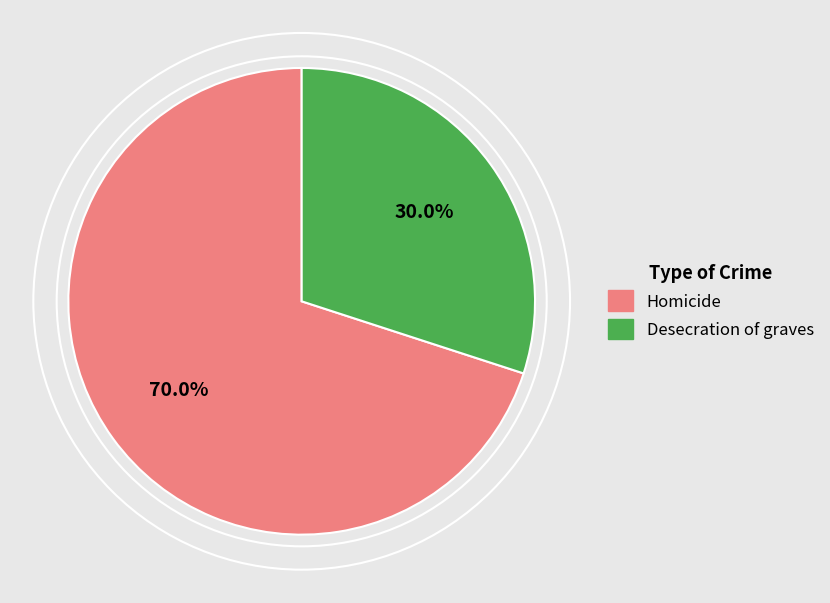

To the nearest percent, what is the combined percentage of Desecration of graves and Homicide?

100%